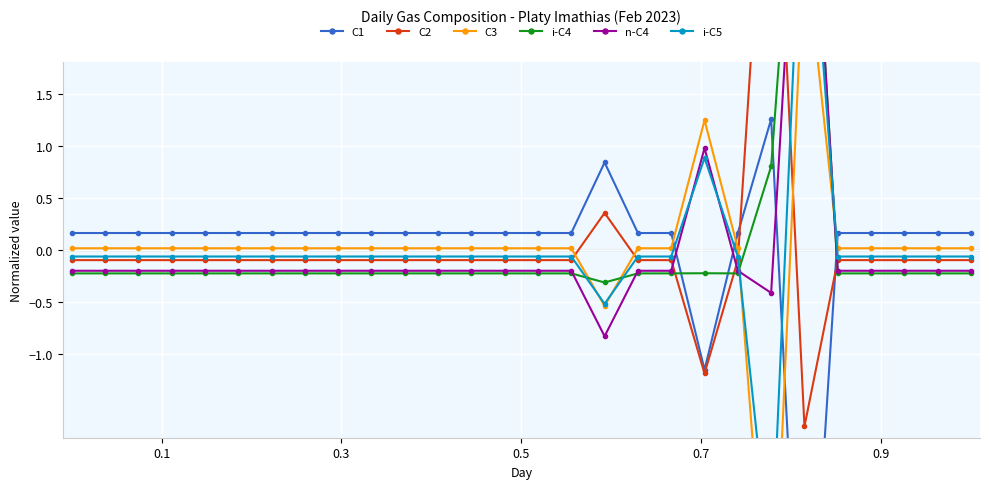

True or false: i-C4 and C1 intersect in this chart.

True